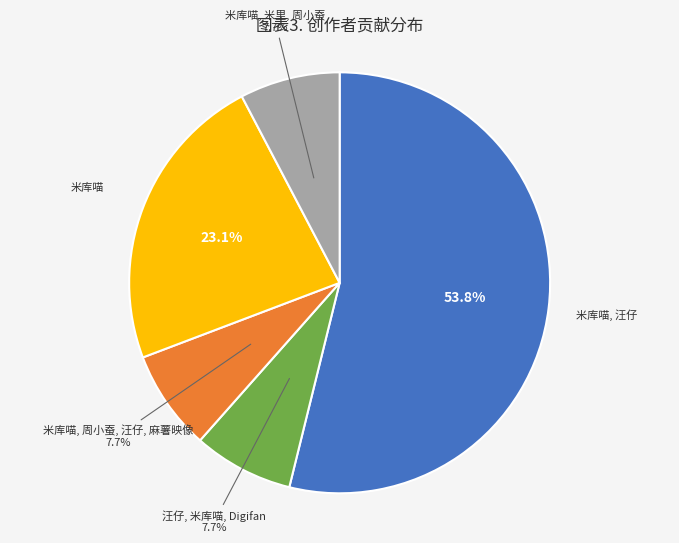

Is there a majority slice in this chart?

Yes